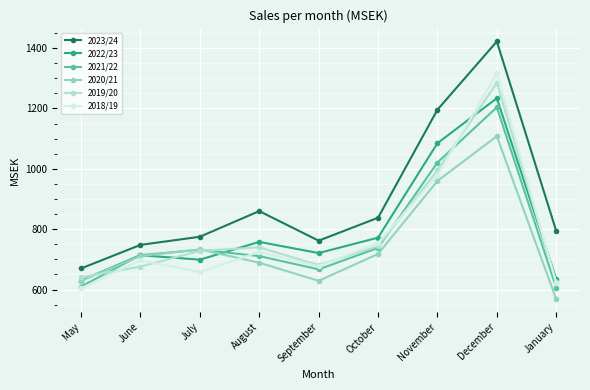

Is the value of 2020/21 at July greater than the value of 2018/19 at August?

Yes